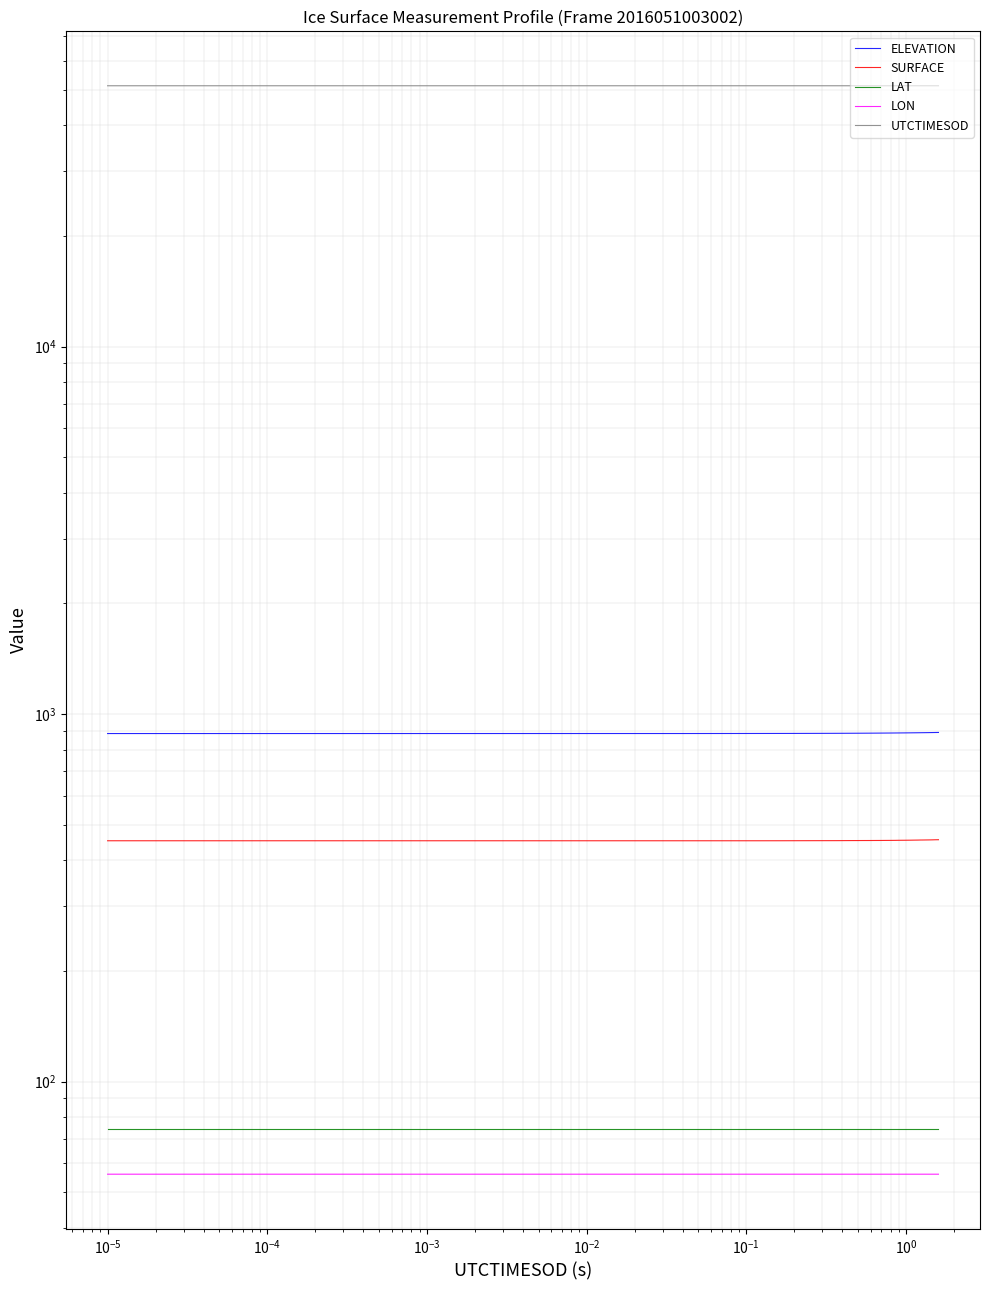

True or false: LAT and UTCTIMESOD cross at least once.

False